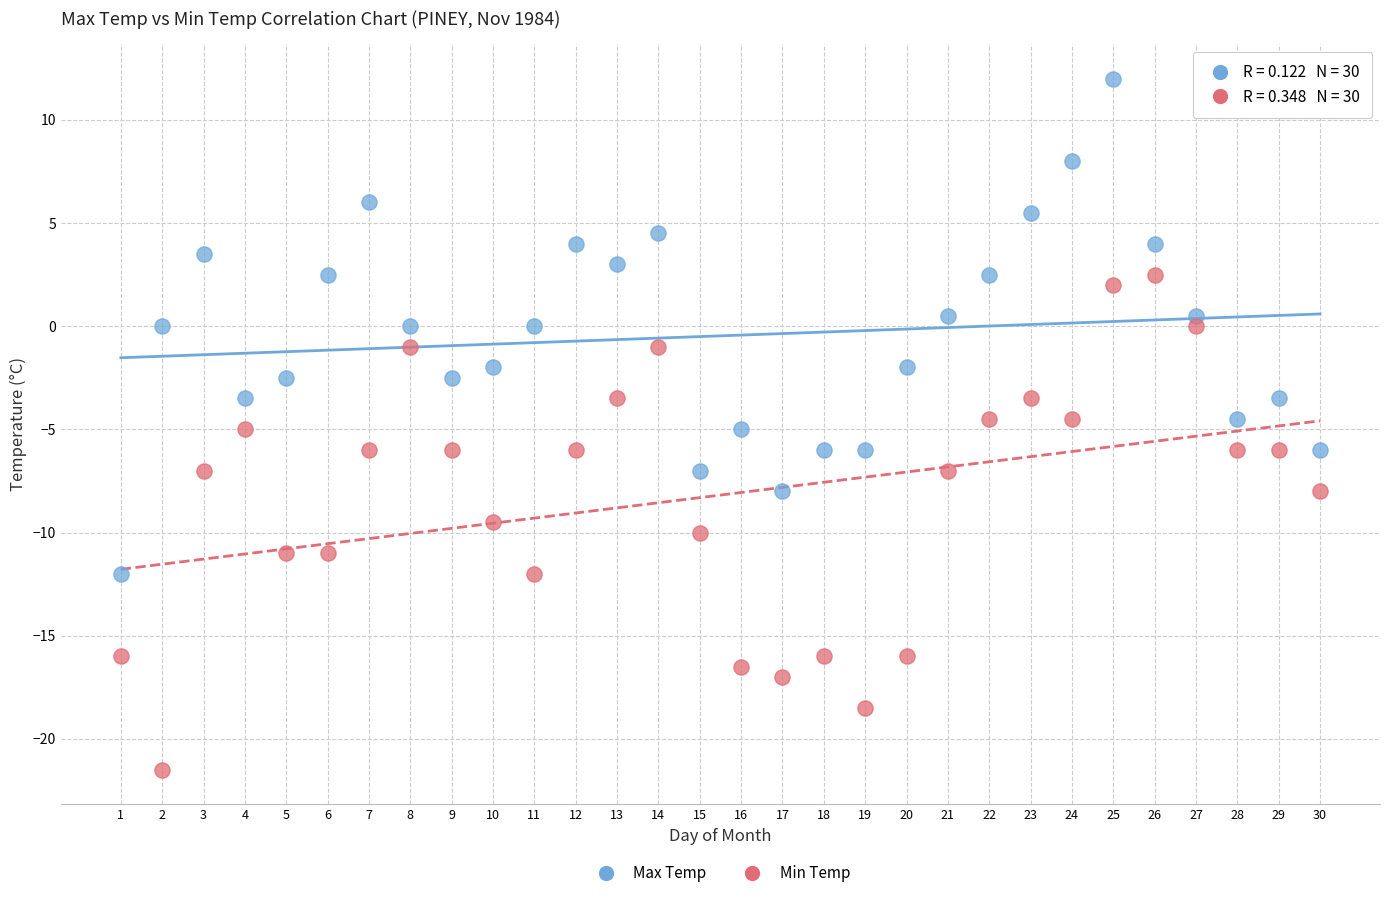

Across all data points, what is the range of Y values (max minus min)?

33.5